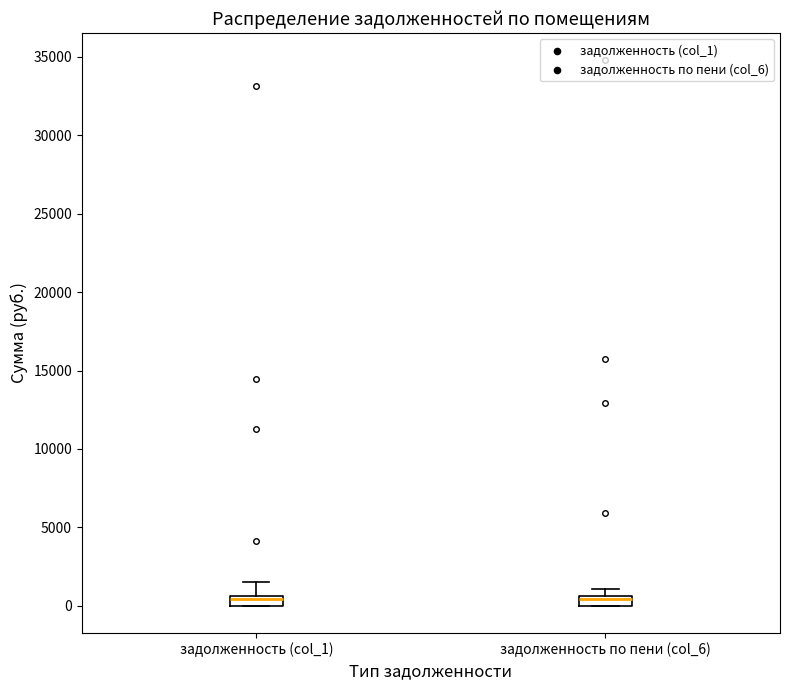

Where is the upper edge of the box for задолженность (col_1) on the y-axis? The values are not printed on the chart, so give them approximately, as read against the axis.

500